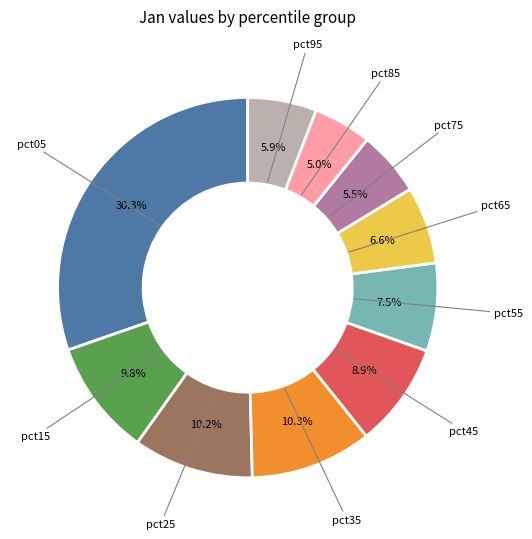

True or false: pct25 accounts for 1% of the total.

False